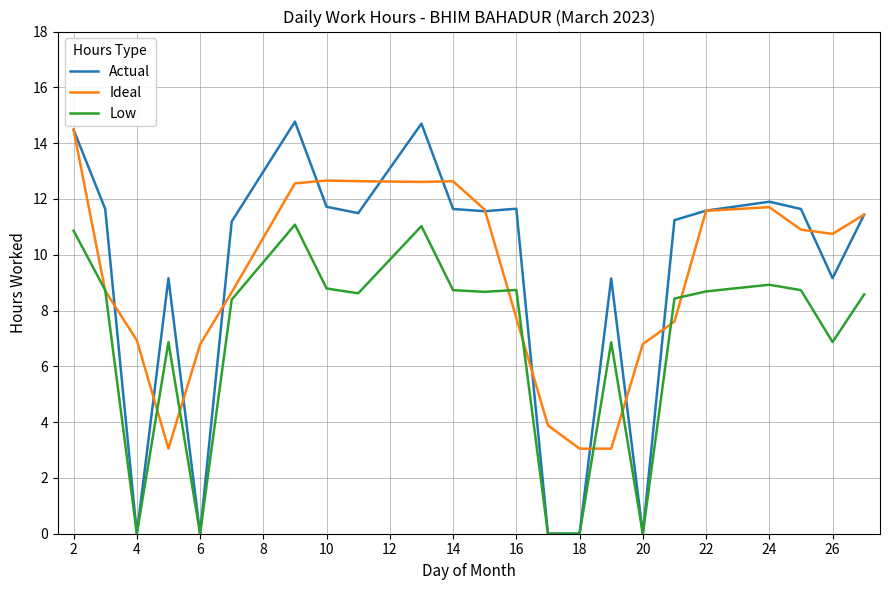

What is the maximum value for Ideal?

14.5